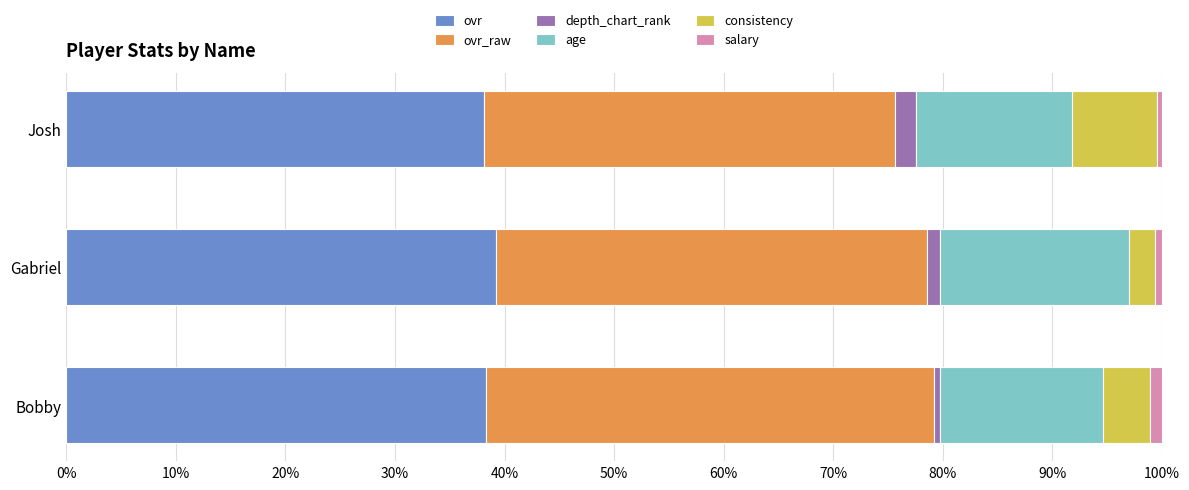

What is the sum of all ovr values?

115.7